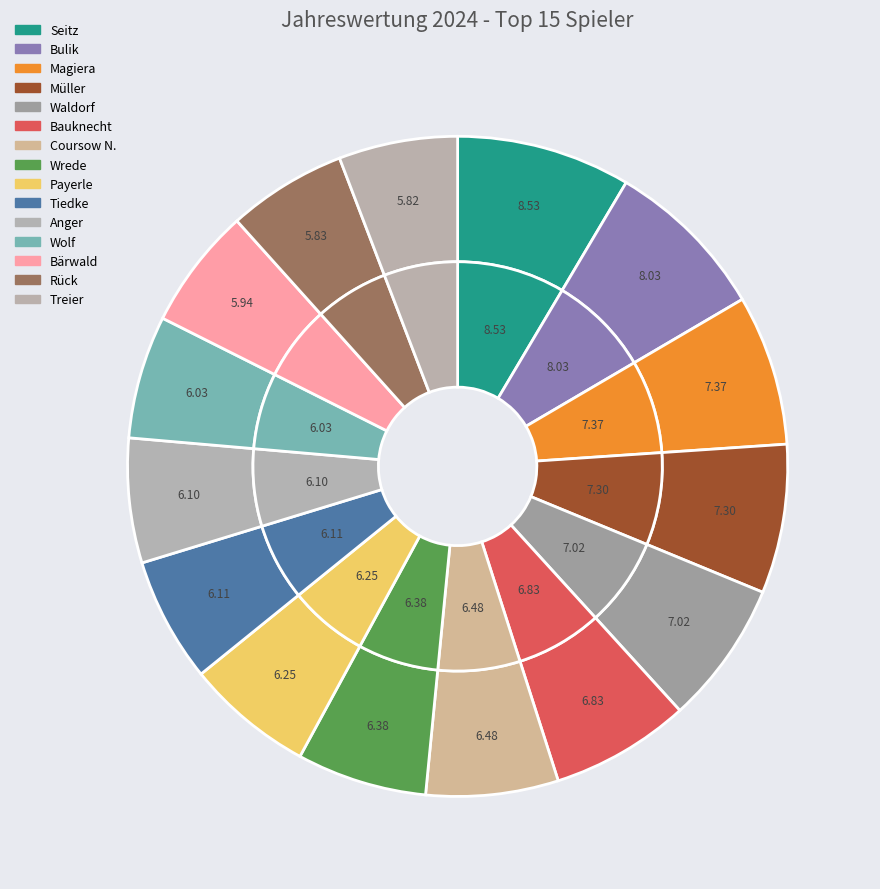

Does Anger represent more than half of the total?

No